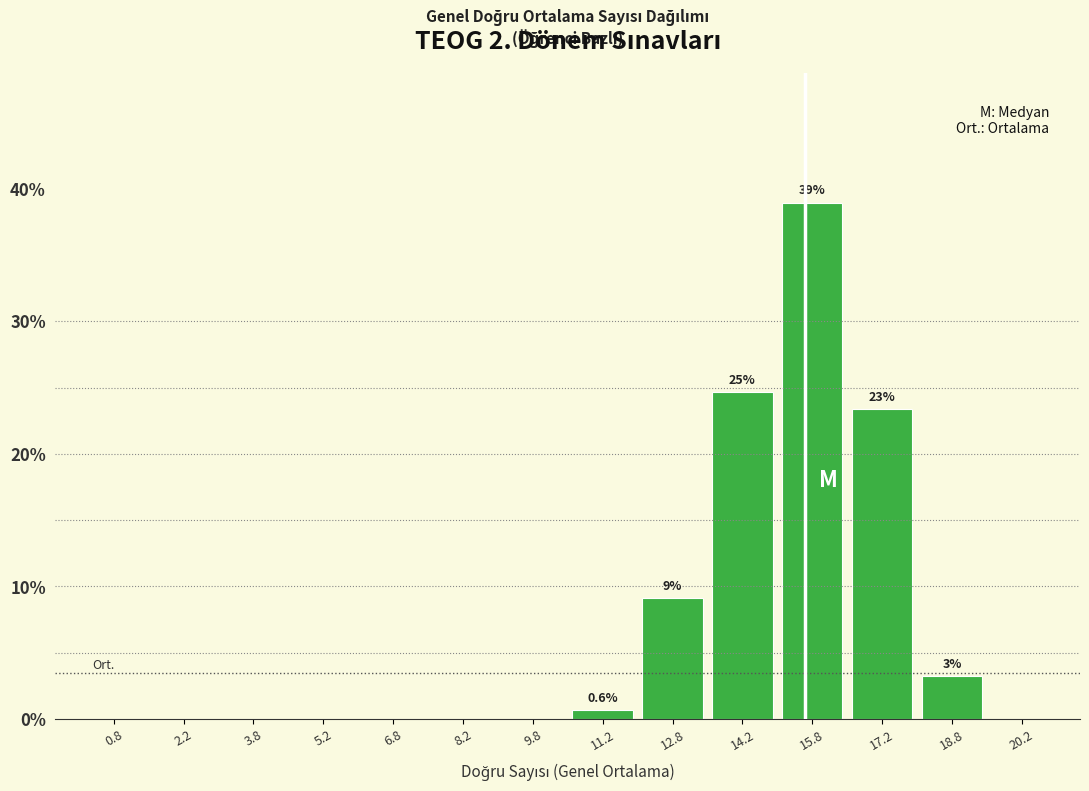

Which range on the x-axis has the tallest bar?

15.0 to 16.5